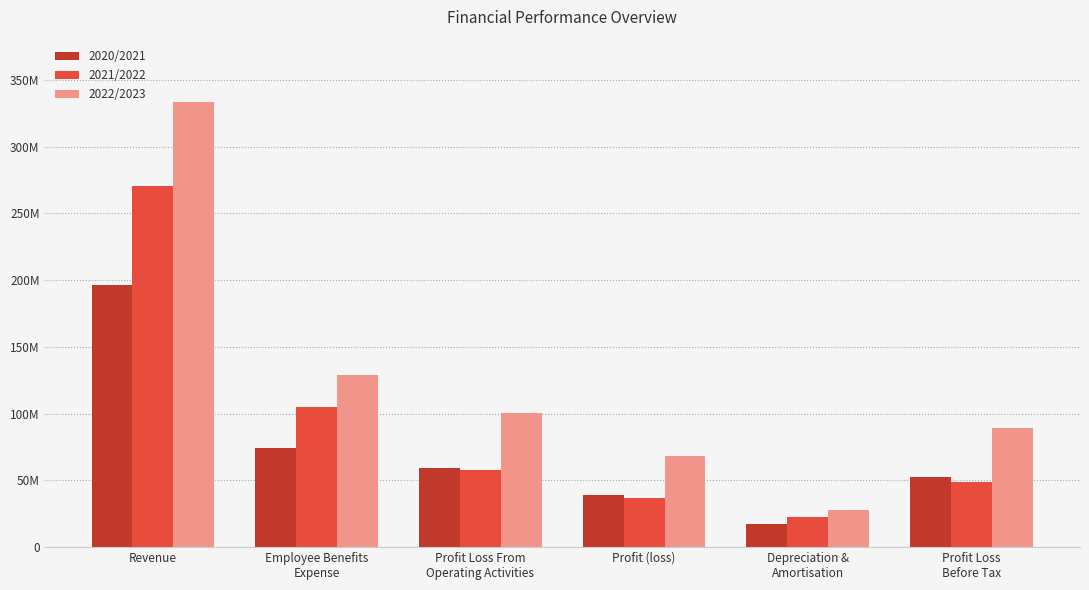

Are the bars horizontal?

No